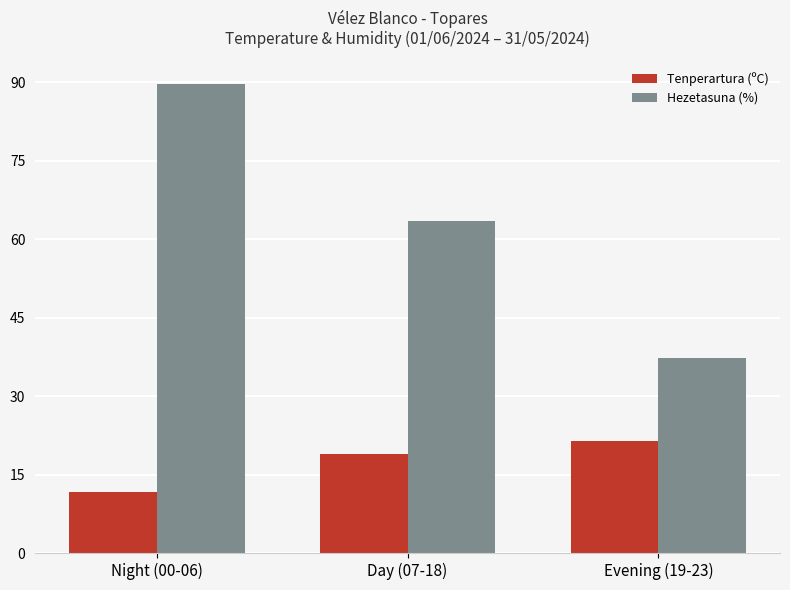

What is the smallest value displayed?

11.7